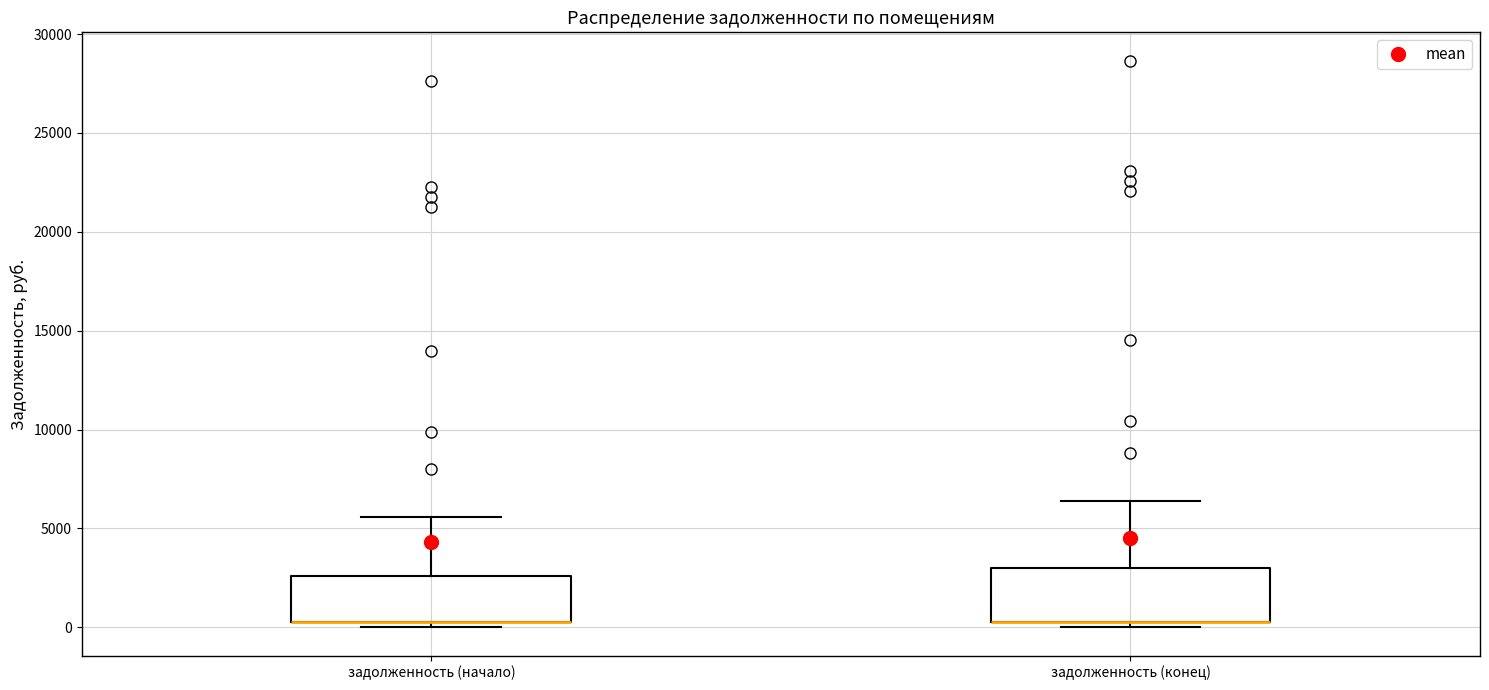

Where does the upper whisker of the box for задолженность (начало) end on the y-axis? The values are not printed on the chart, so give them approximately, as read against the axis.

5500